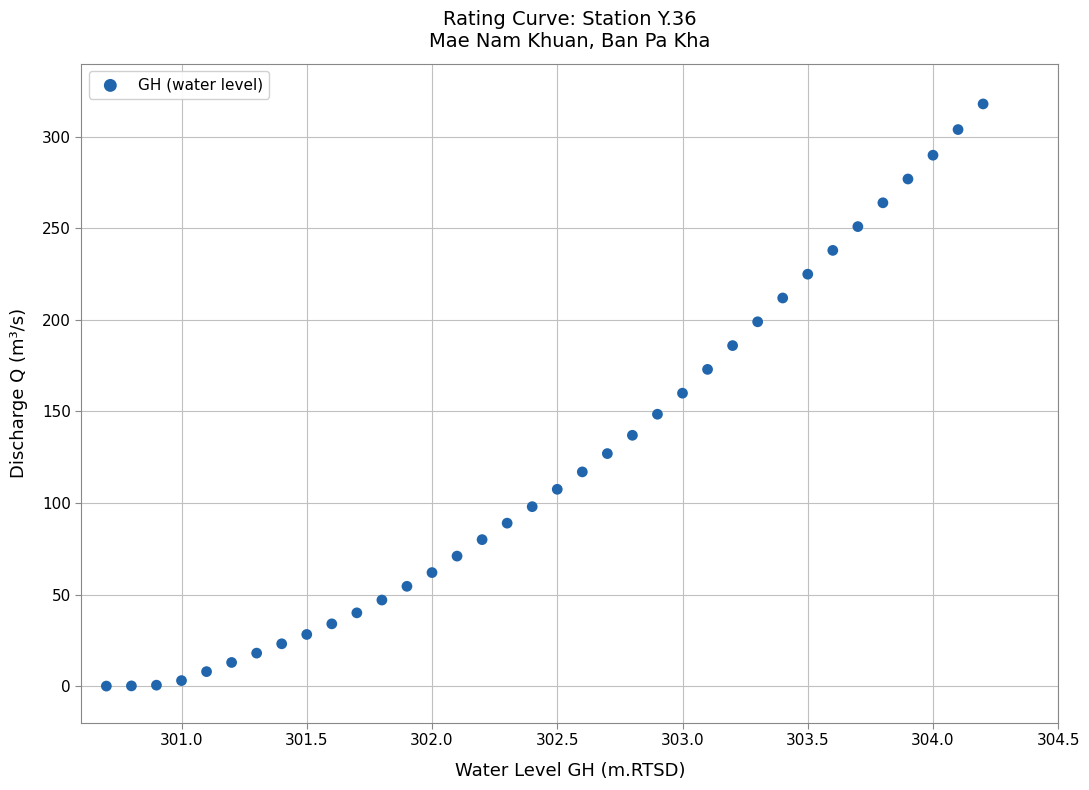

What is the range of X values (max minus min)?

3.5